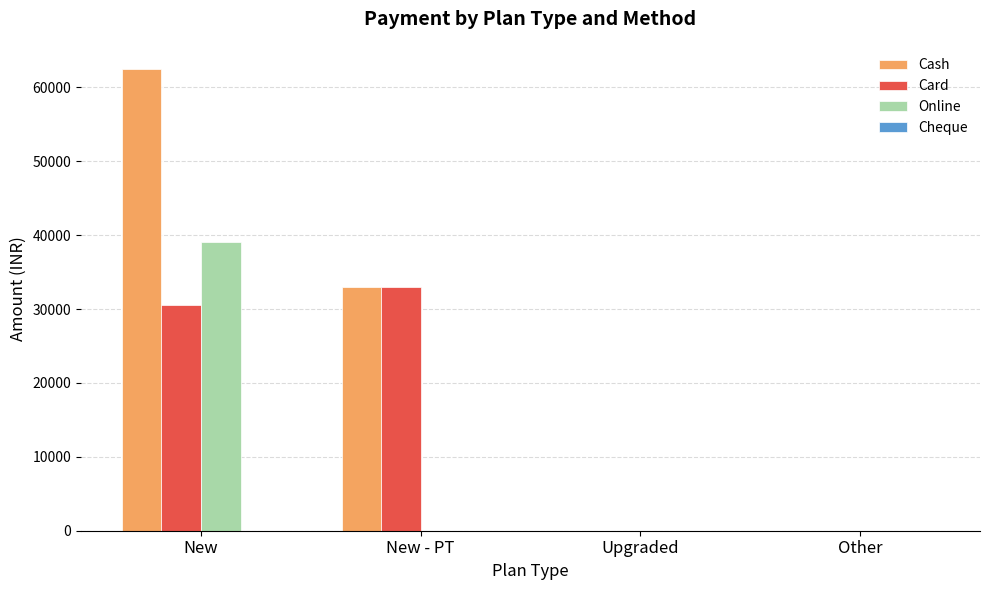

Are the bars grouped side by side (vs. stacked)?

Yes